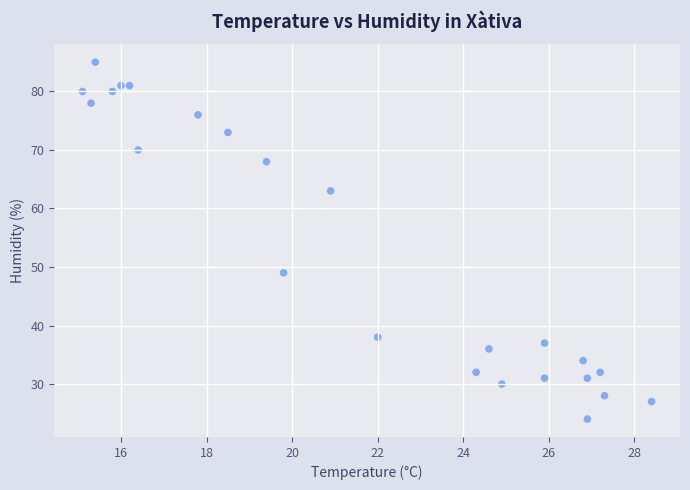

What Y value in the scatter plot is closest to 54?

49